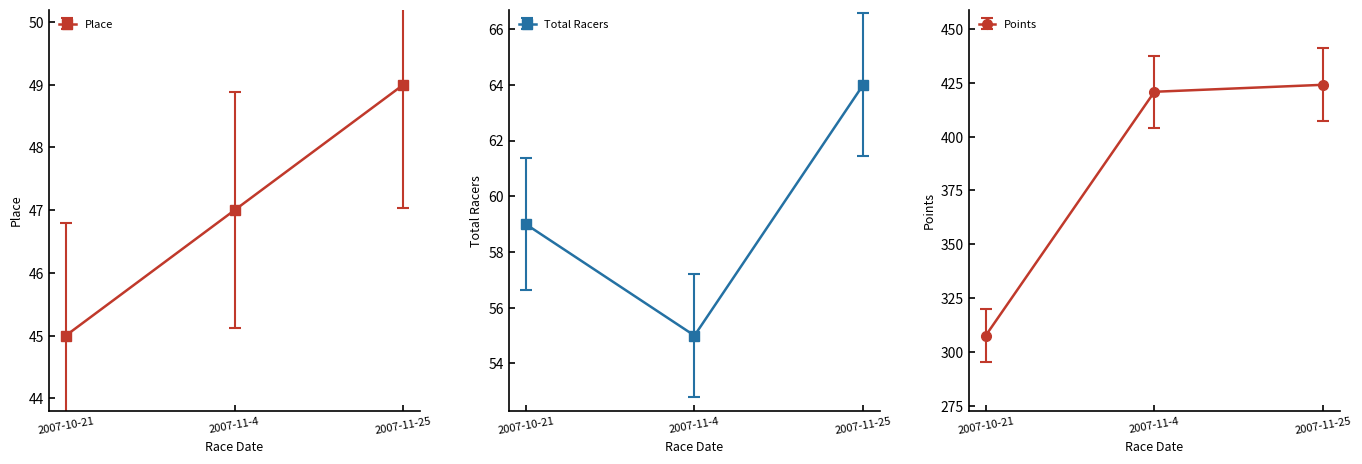

At which label does Total Racers first exceed 59?

2007-11-25